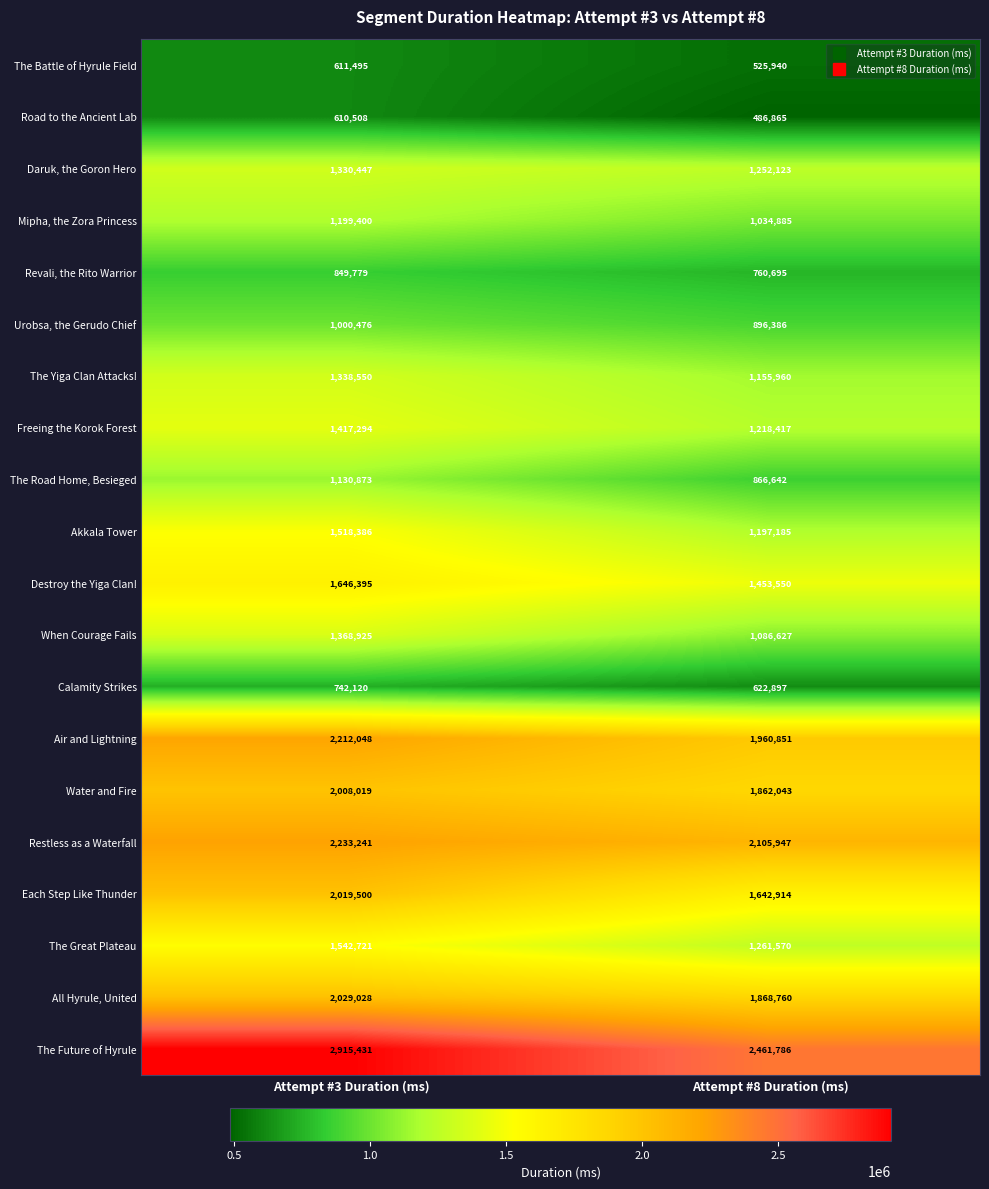

What is the difference between the All Hyrule, United values at Attempt #3 Duration (ms) and Attempt #8 Duration (ms)?

160268